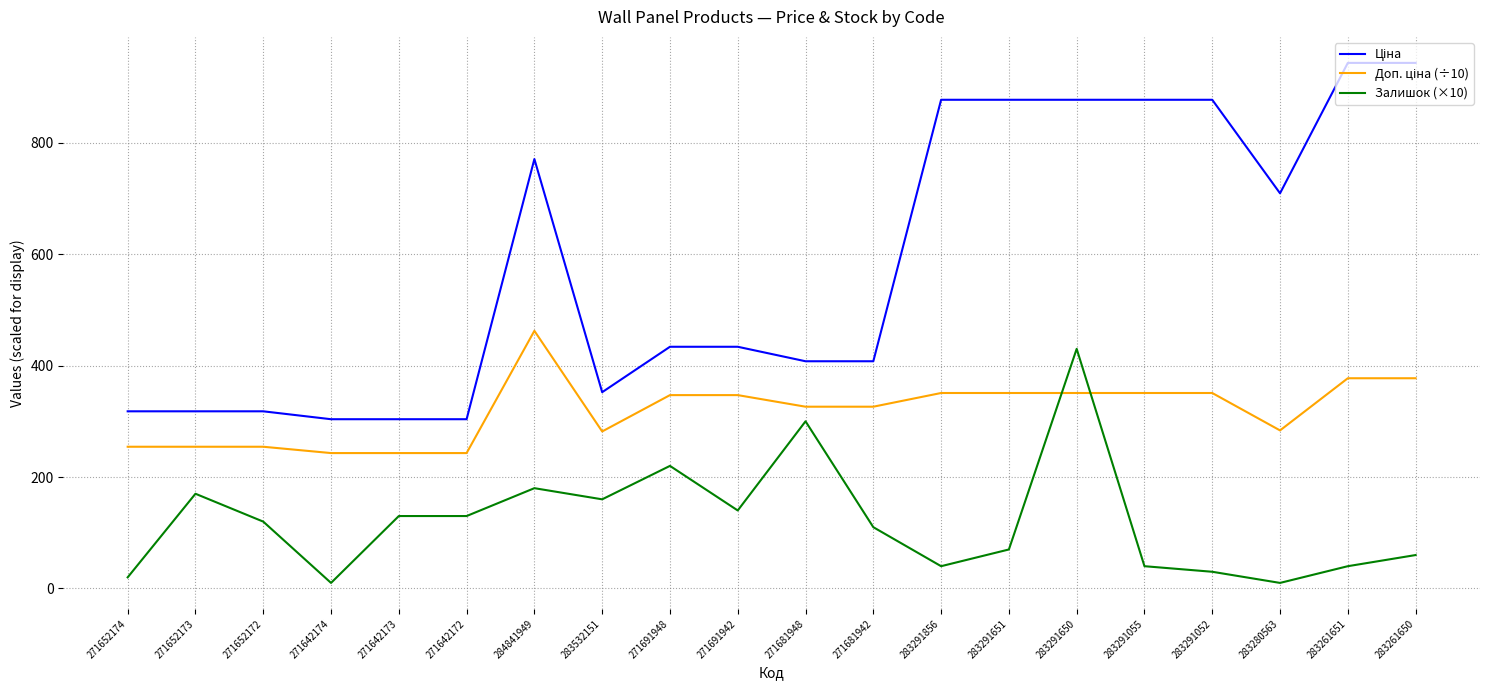

What is the maximum value for Залишок (×10)?

430.0